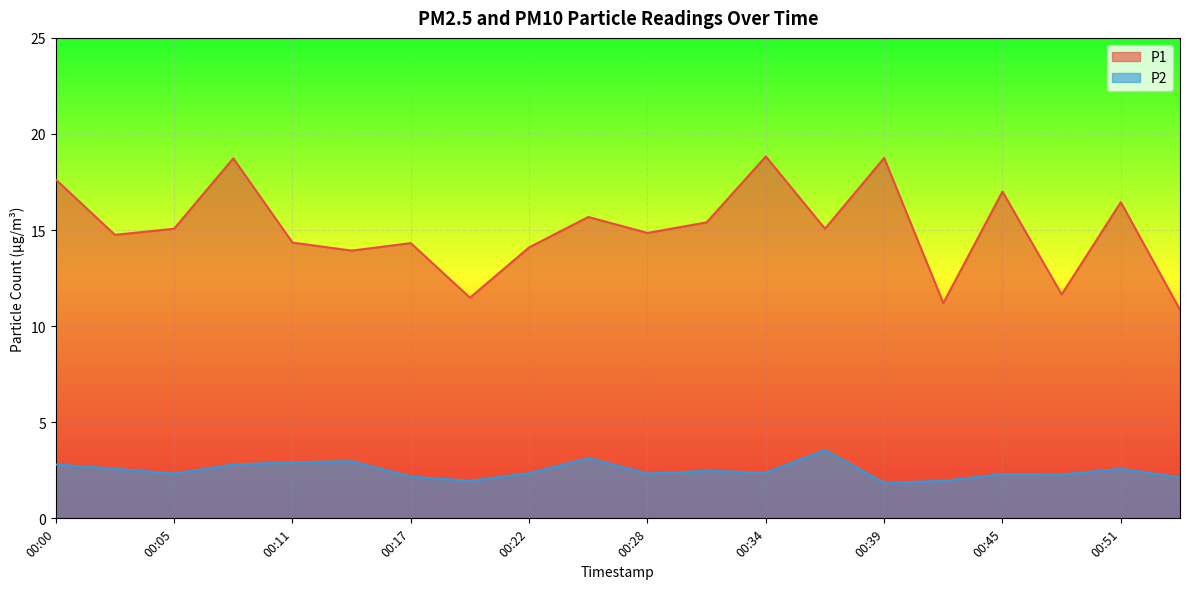

True or false: P2 and P1 cross at least once.

False